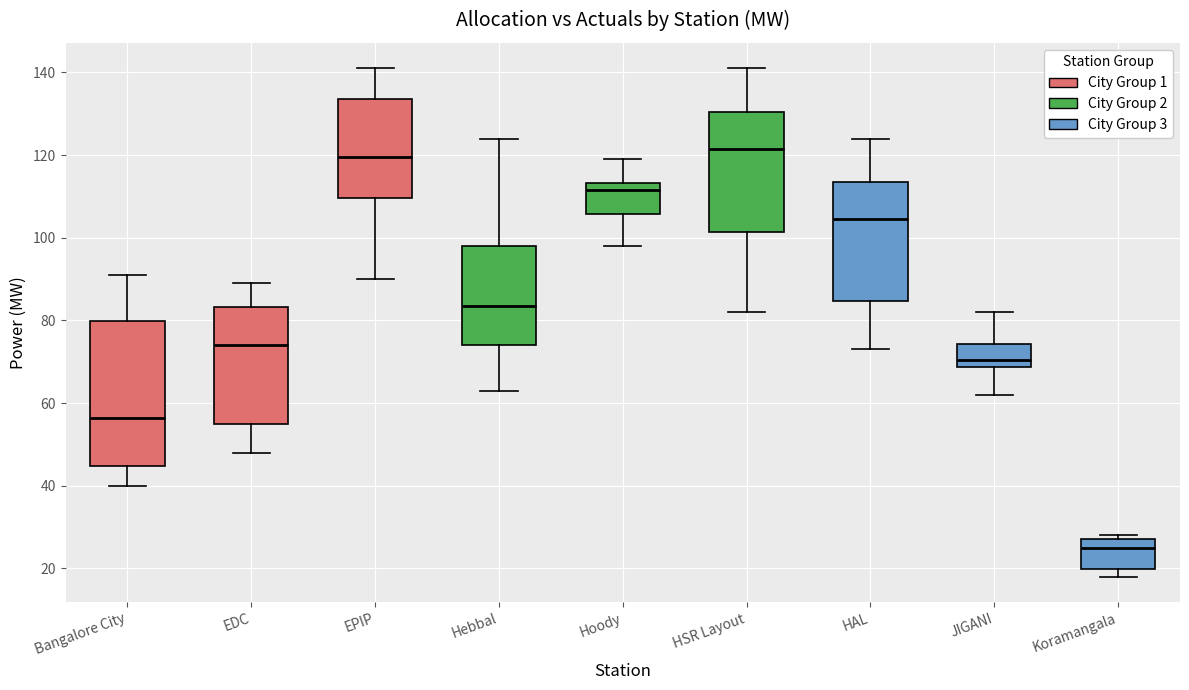

Where is the upper edge of the box for Hoody on the y-axis? The values are not printed on the chart, so give them approximately, as read against the axis.

114